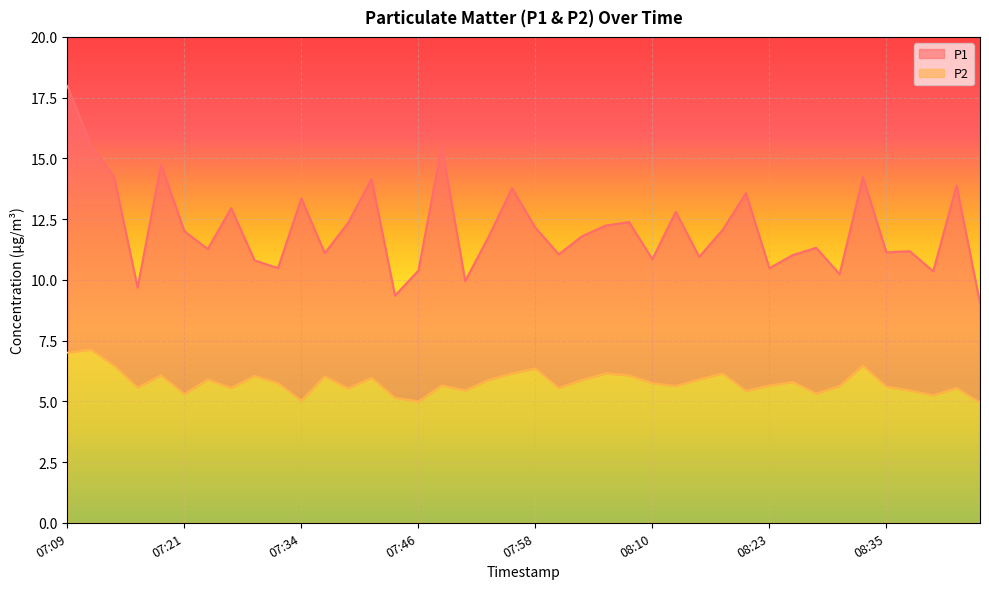

At how many categories does at least one series exceed 10?

36